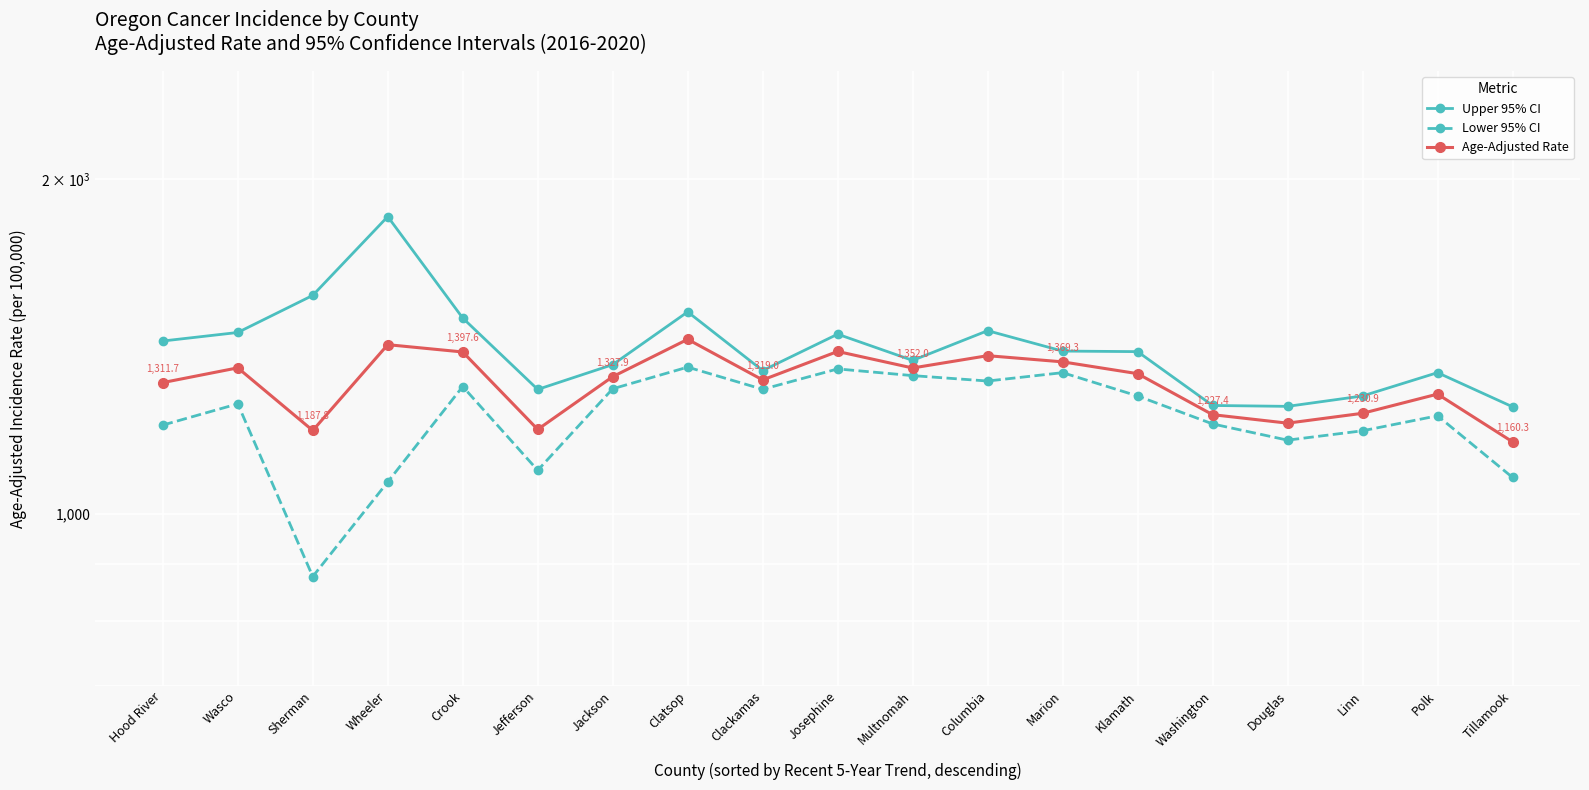

Reading right to left, transcribe all the data shown in this chart.

Upper 95% CI: 1247.6	1339.0	1275.9	1248.7	1251.0	1398.6	1400.2	1460.6	1373.4	1450.1	1344.8	1518.6	1361.4	1293.3	1499.4	1850.0	1571.4	1455.2	1429.7
Lower 95% CI: 1077.8	1224.6	1187.1	1164.3	1204.1	1275.9	1339.0	1316.0	1330.8	1349.4	1293.6	1354.4	1295.0	1093.8	1301.1	1067.7	877.7	1255.2	1201.2
Age-Adjusted Rate: 1160.3	1280.8	1230.9	1206.0	1227.4	1336.2	1369.3	1386.9	1352.0	1399.1	1319.0	1434.7	1327.9	1190.4	1397.6	1418.9	1187.8	1352.4	1311.7